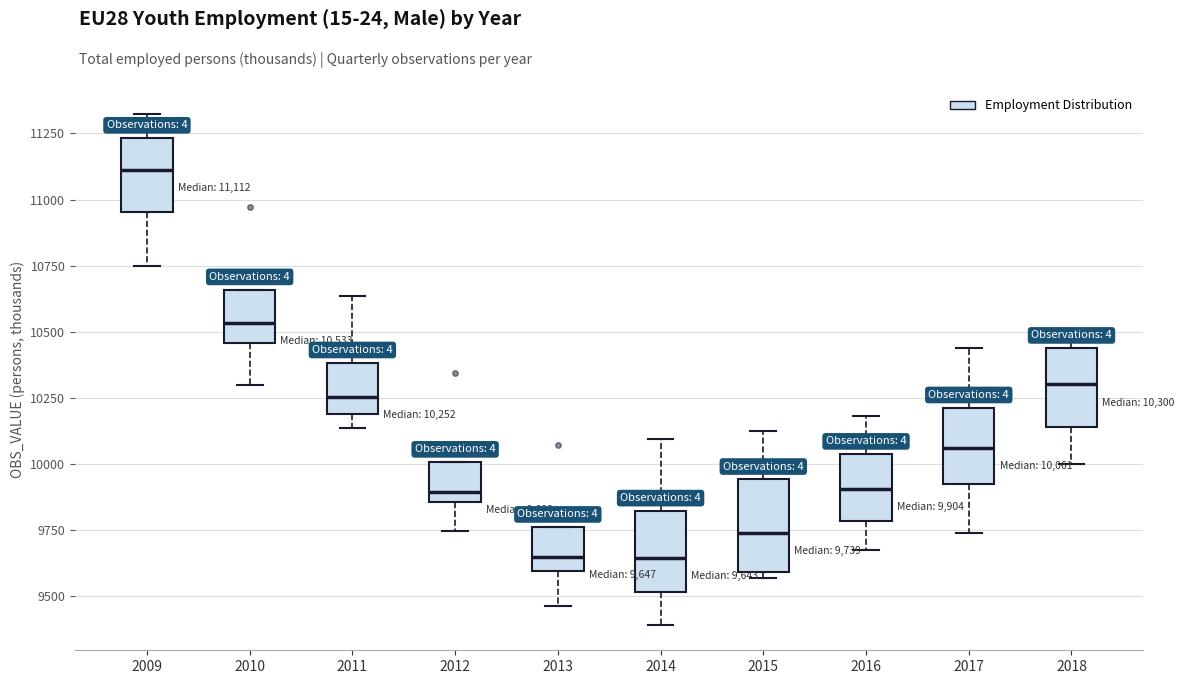

Which box's median line is the highest?

2009